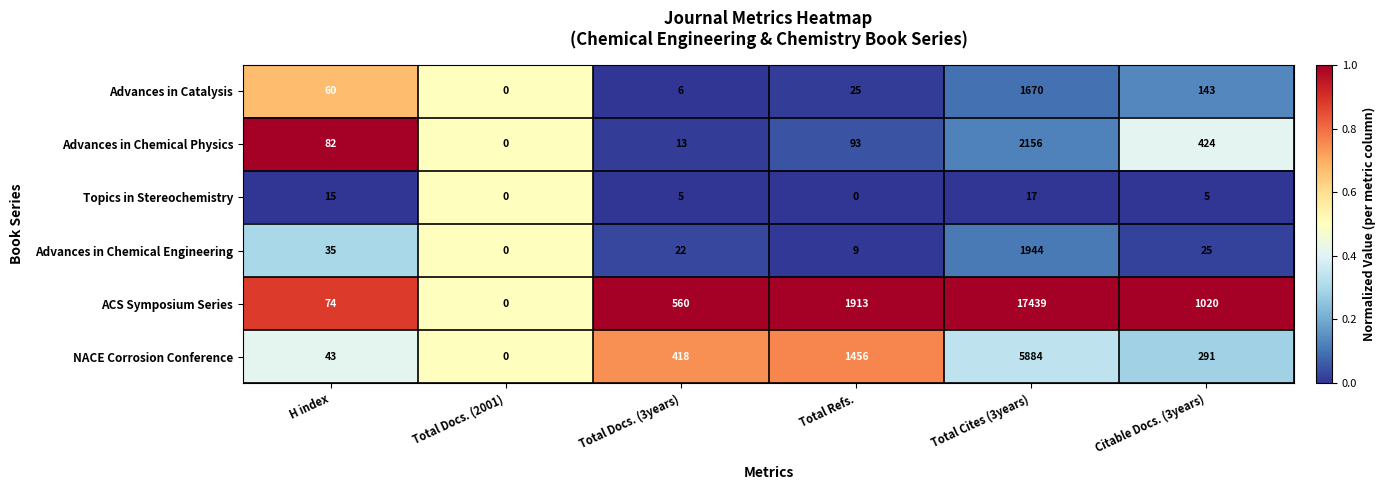

List the series in order of their peak value, lowest first.

Topics in Stereochemistry, Advances in Catalysis, Advances in Chemical Engineering, Advances in Chemical Physics, NACE Corrosion Conference, ACS Symposium Series